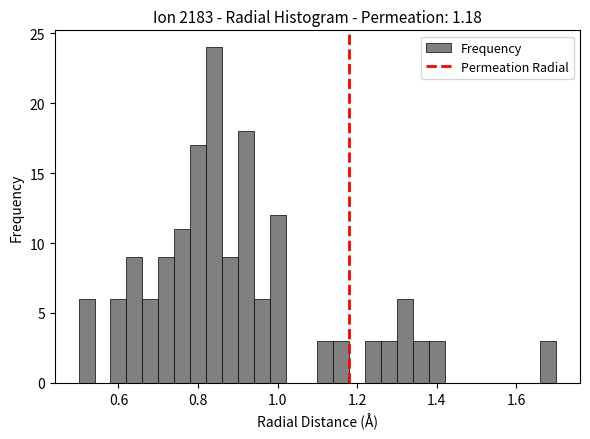

Read against the x-axis, roughly where is the centre of the tallest bar?

0.84